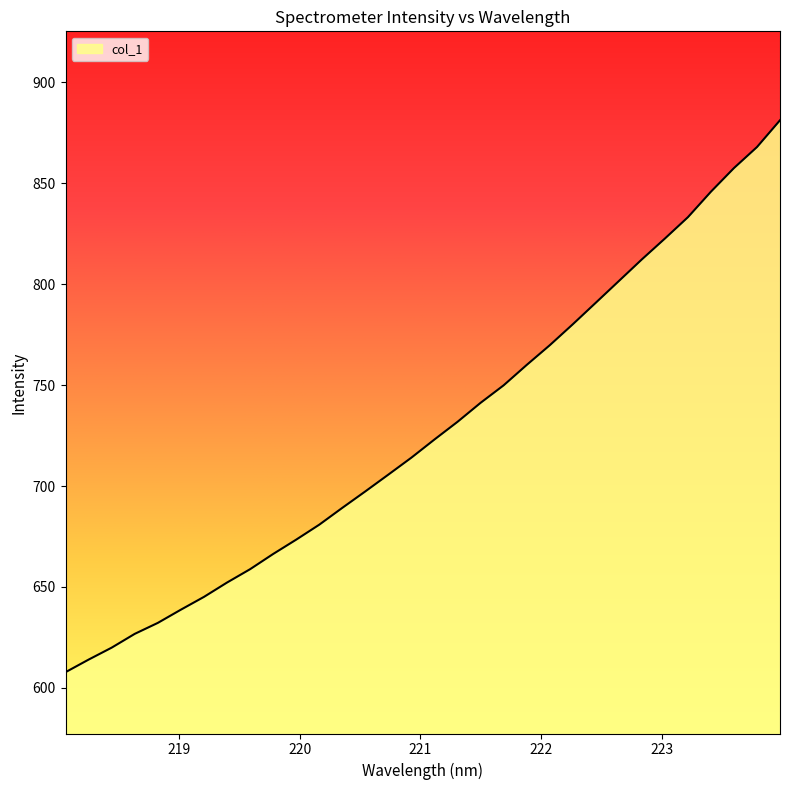

What is the smallest value displayed?

607.8